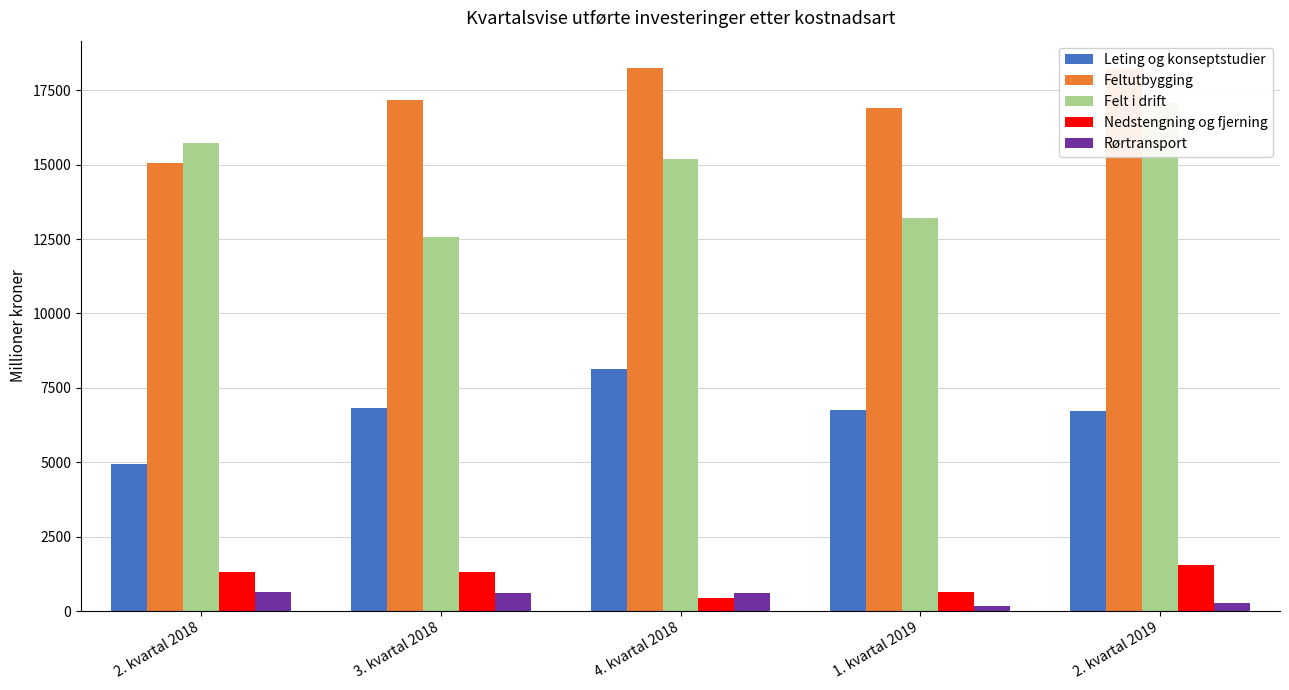

Are the bars grouped side by side (vs. stacked)?

Yes